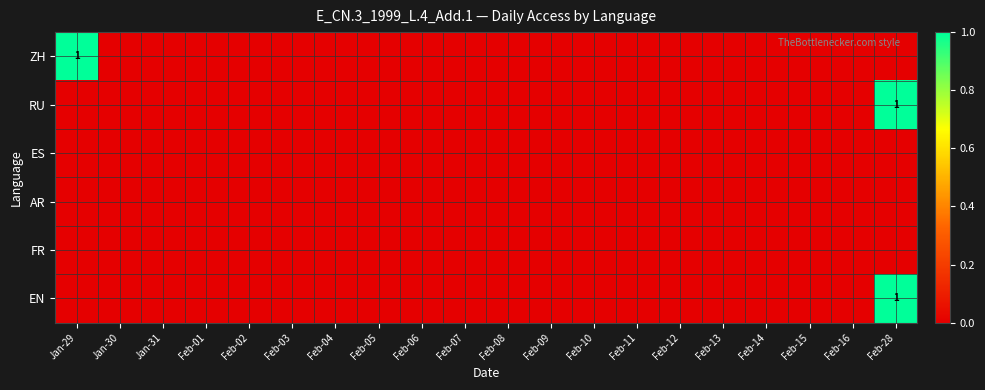

At which label is ES closest to 0?

Jan-29